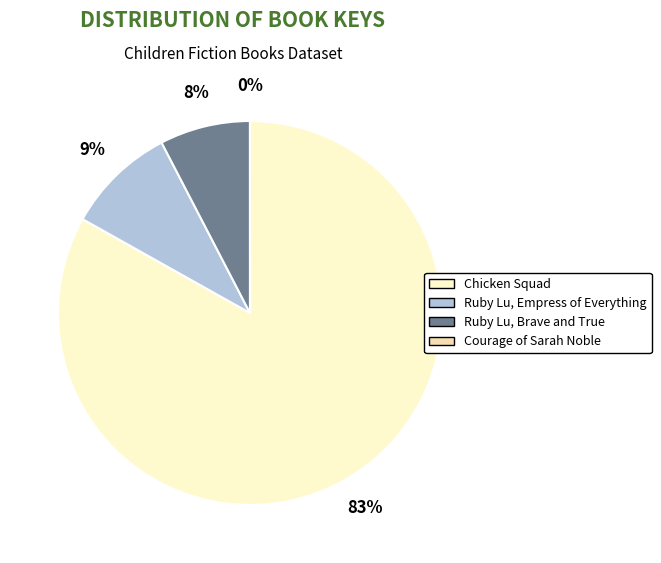

Is it true that Ruby Lu, Brave and True is 20% of the pie?

False